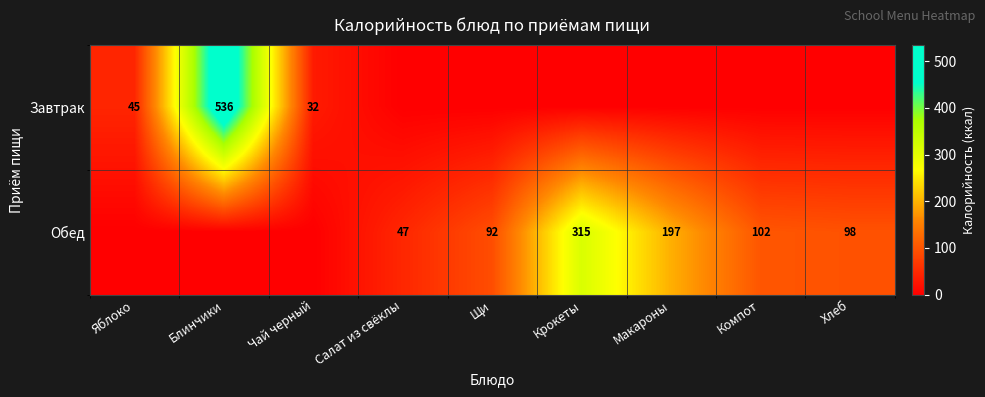

What is the sum of the Обед values at Хлеб and Щи?

190